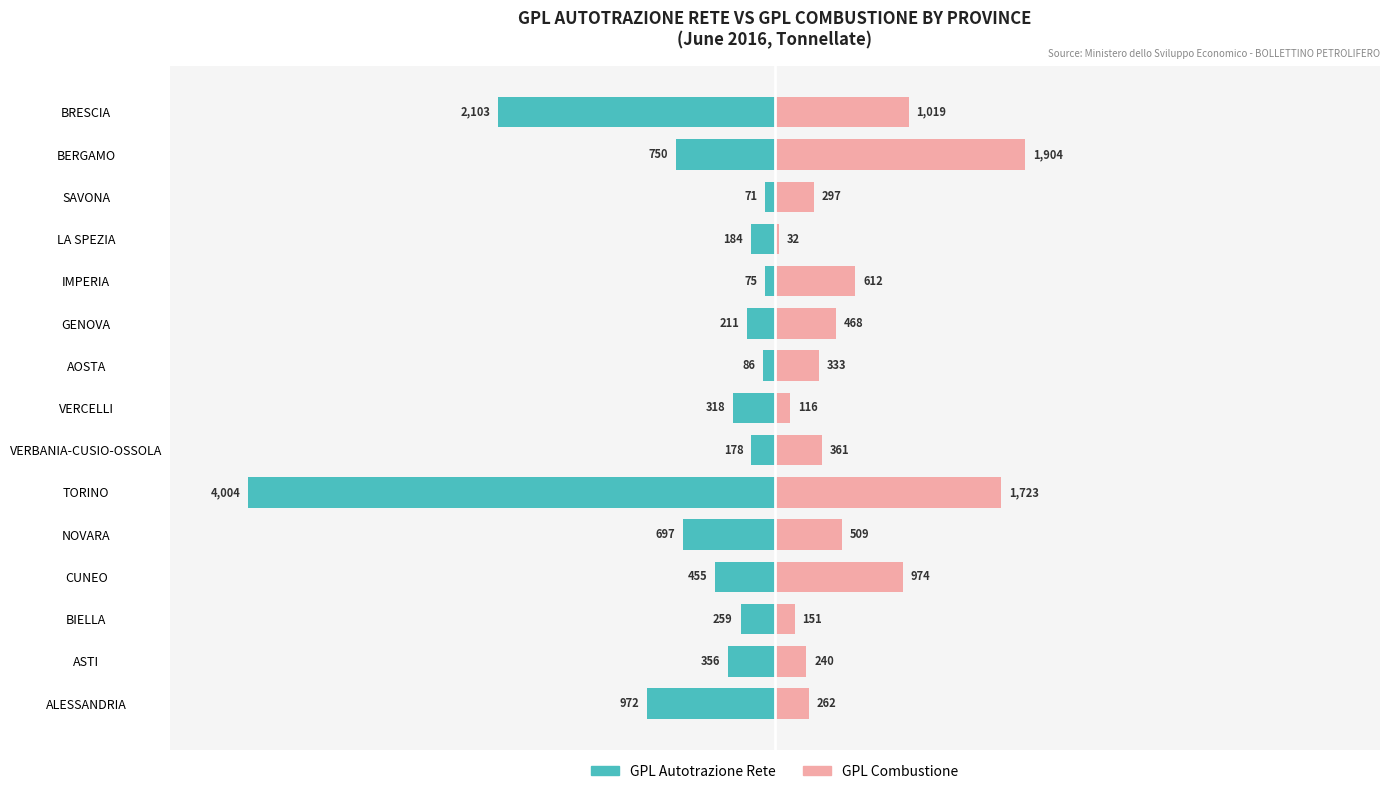

What are all the series names shown in the legend?

GPL Autotrazione Rete, GPL Combustione